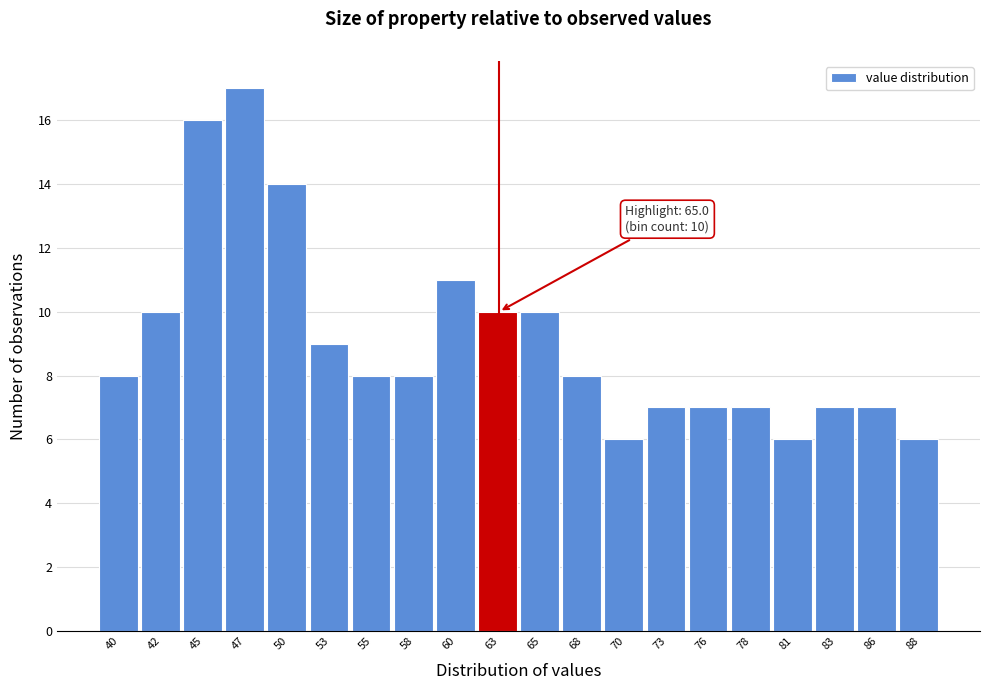

Reading left to right, extract all data points from this chart.

8	10	16	17	14	9	8	8	11	10	10	8	6	7	7	7	6	7	7	6